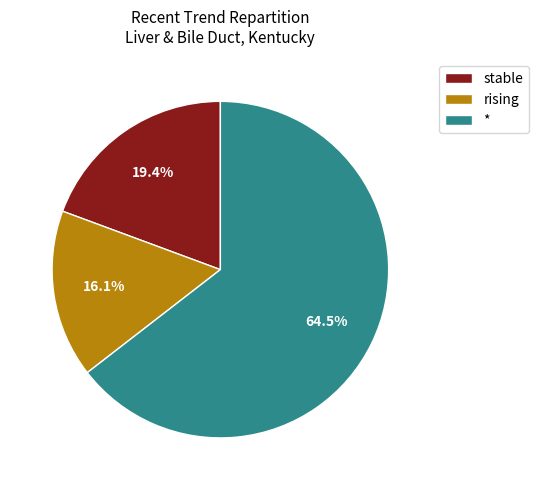

What portion of the pie excludes *?

35.5%